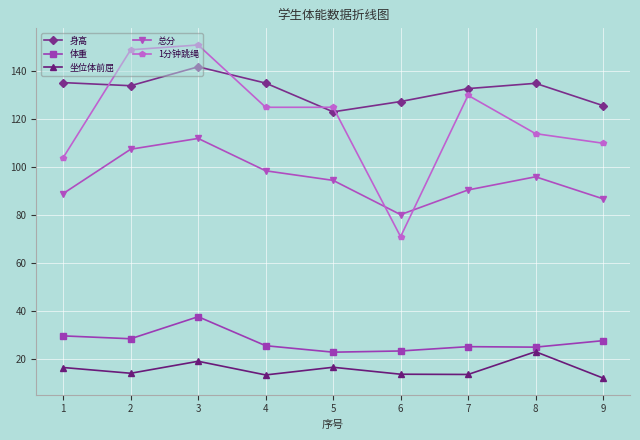

What are all the series names shown in the legend?

身高, 体重, 坐位体前屈, 总分, 1分钟跳绳